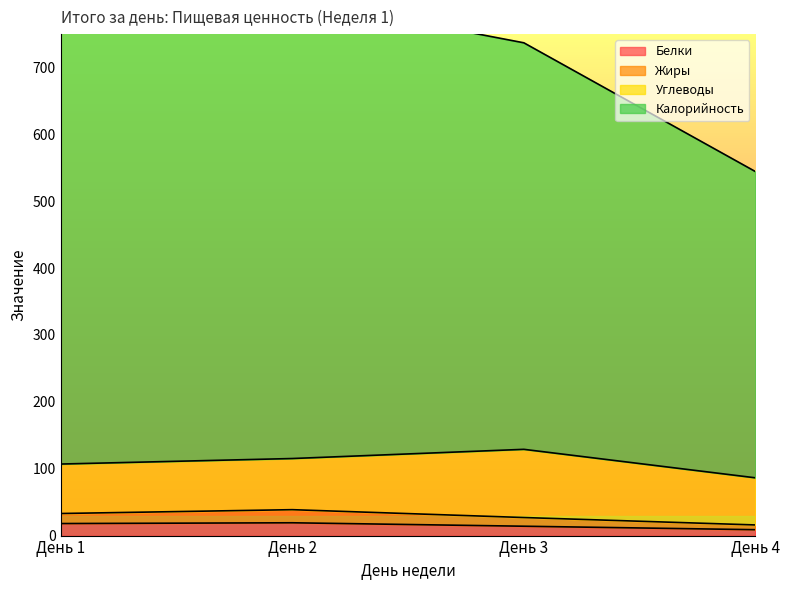

Between День 2 and День 4, which is larger?

День 2